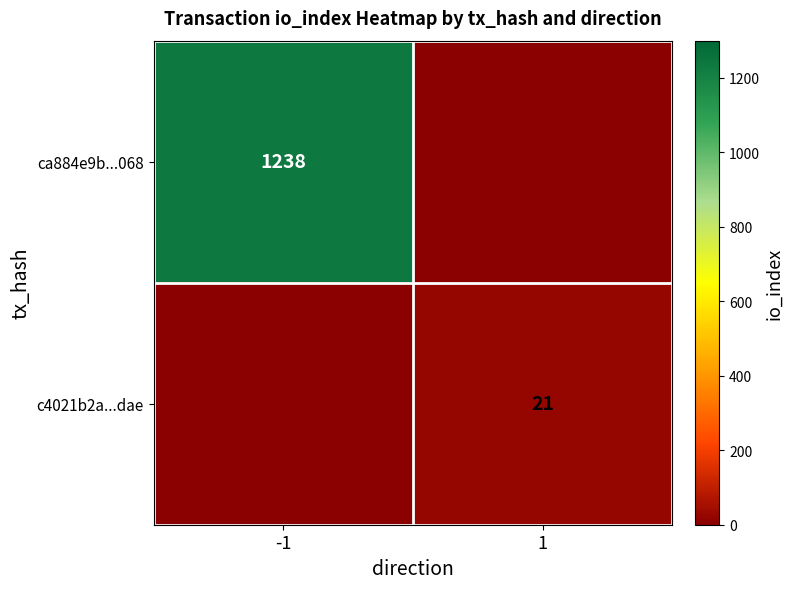

Rank the series by their maximum value, from highest to lowest.

ca884e9b...068, c4021b2a...dae